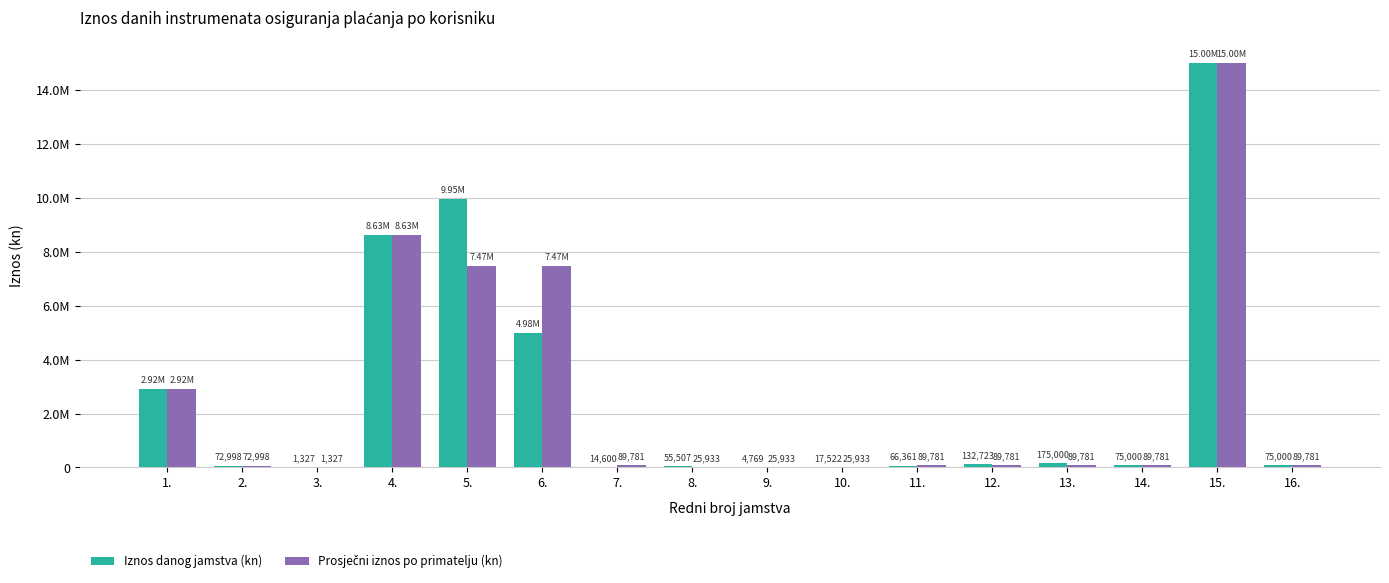

Are the bars grouped side by side (vs. stacked)?

Yes